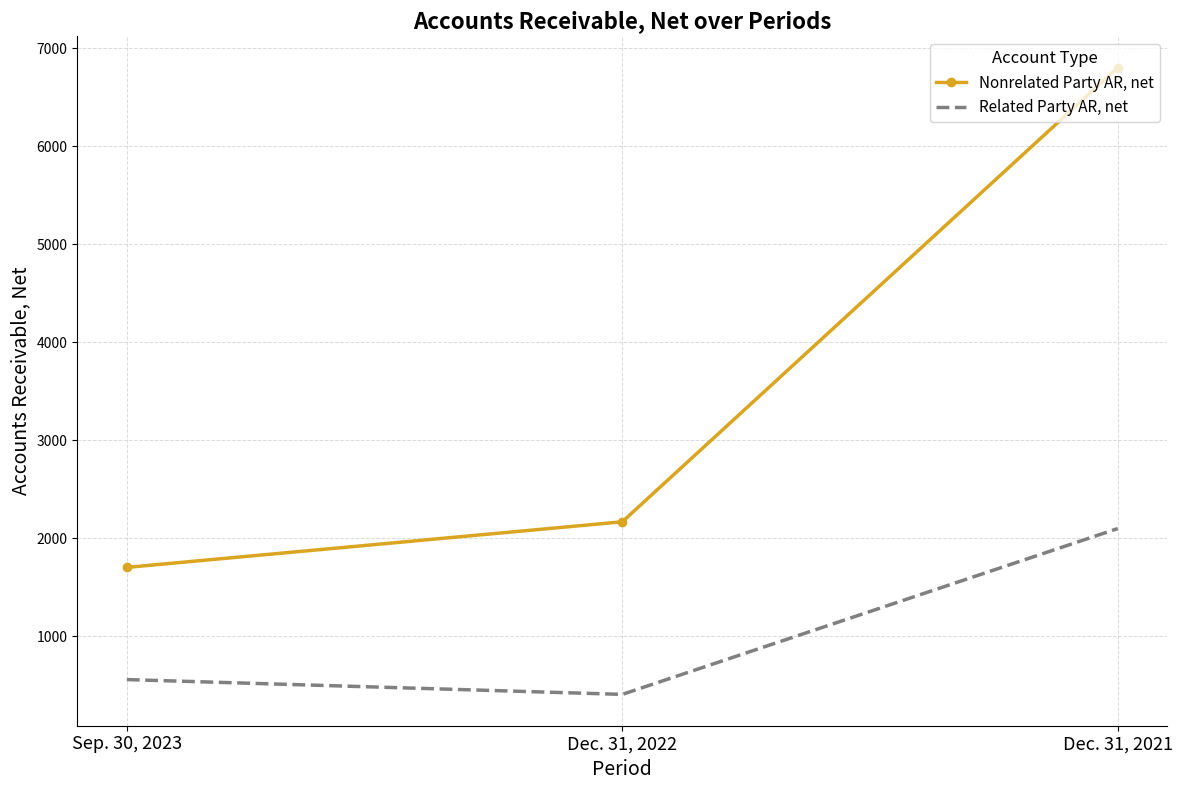

At which label is Nonrelated Party AR, net closest to 4252?

Dec. 31, 2022